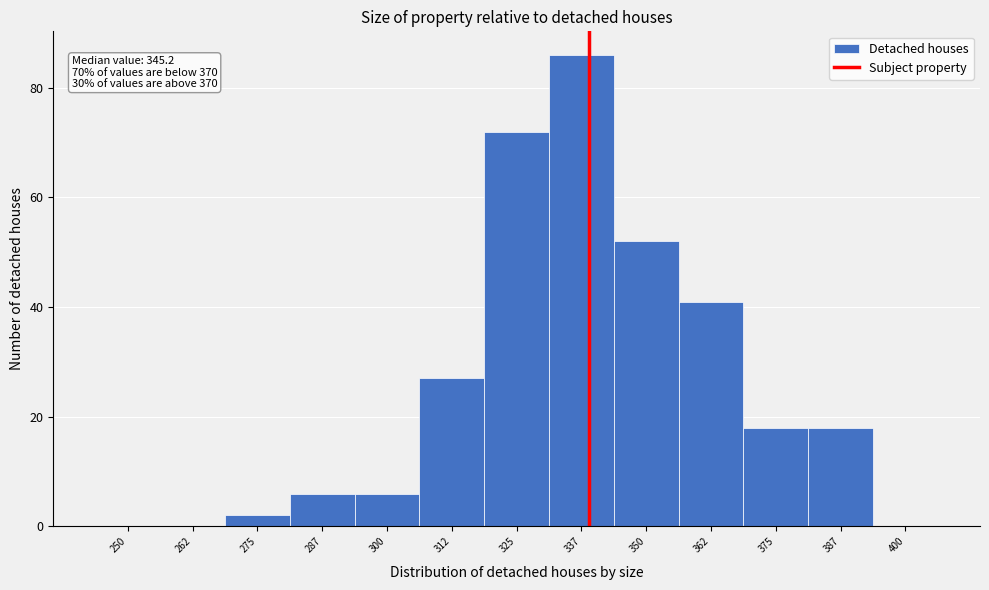

Reading right to left, list all the values displayed in this chart.

400=0	387=18	375=18	362=41	350=52	337=86	325=72	312=27	300=6	287=6	275=2	262=0	250=0